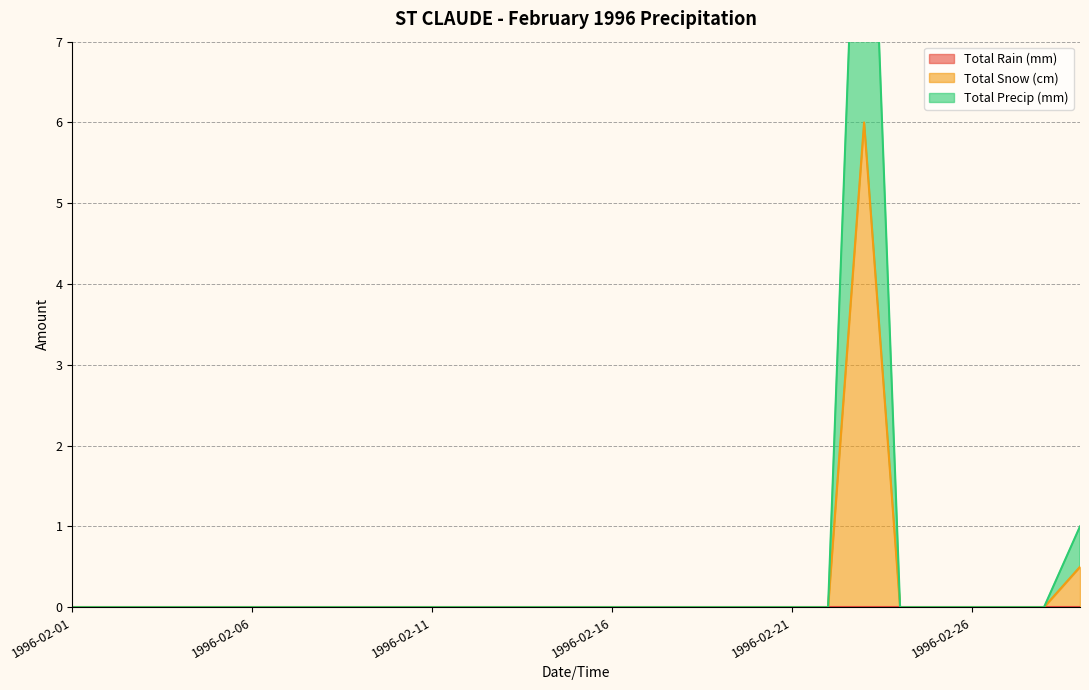

Which series has the largest total across all categories?

Total Precip (mm)